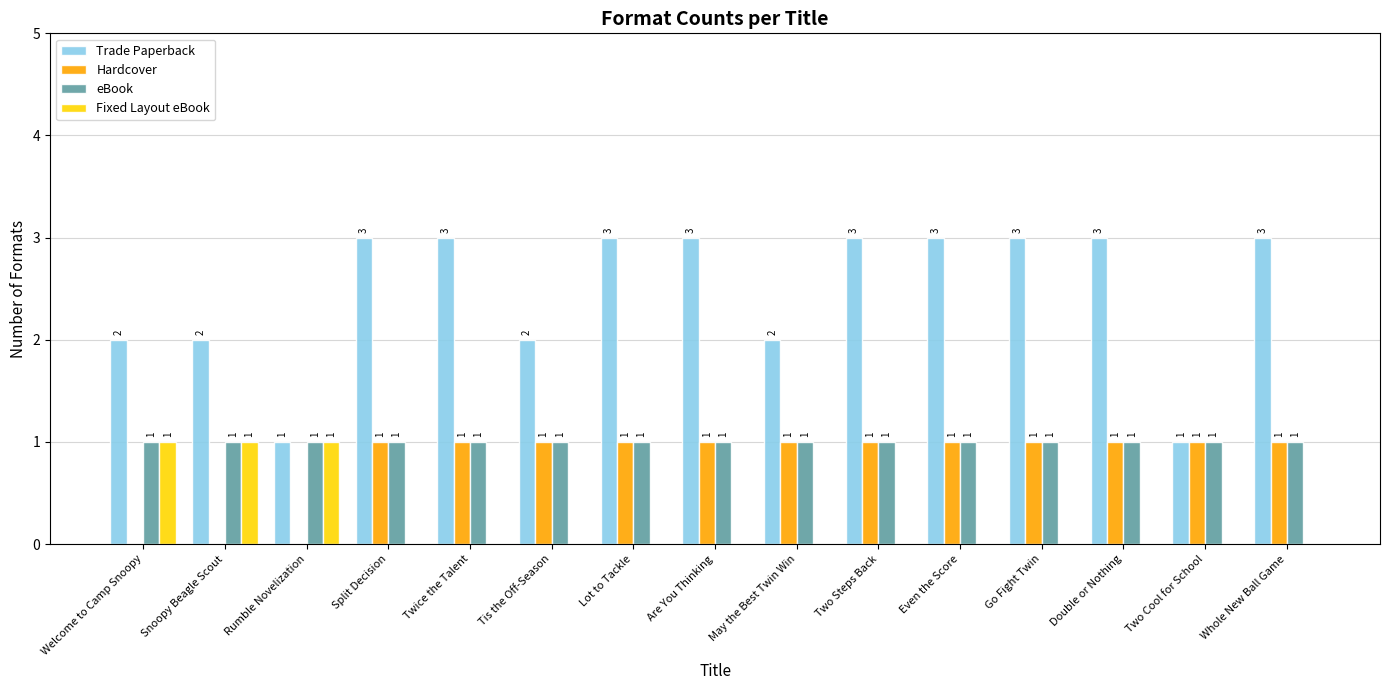

What is the sum of all Fixed Layout eBook values?

3